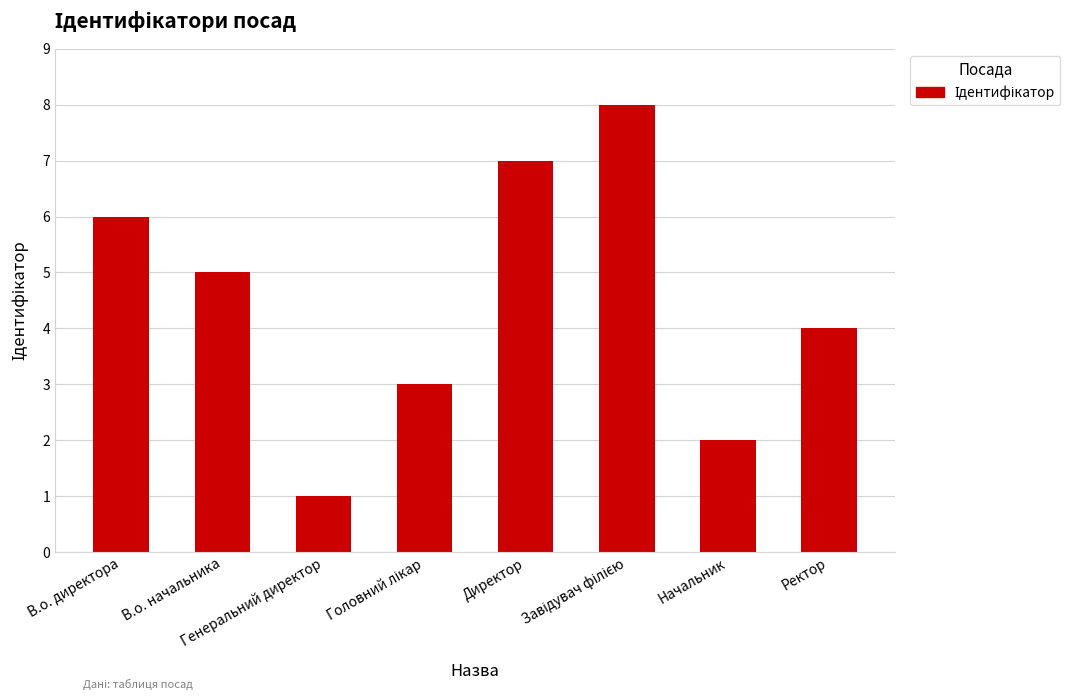

What is the label of the 8th bar from the left?

Ректор